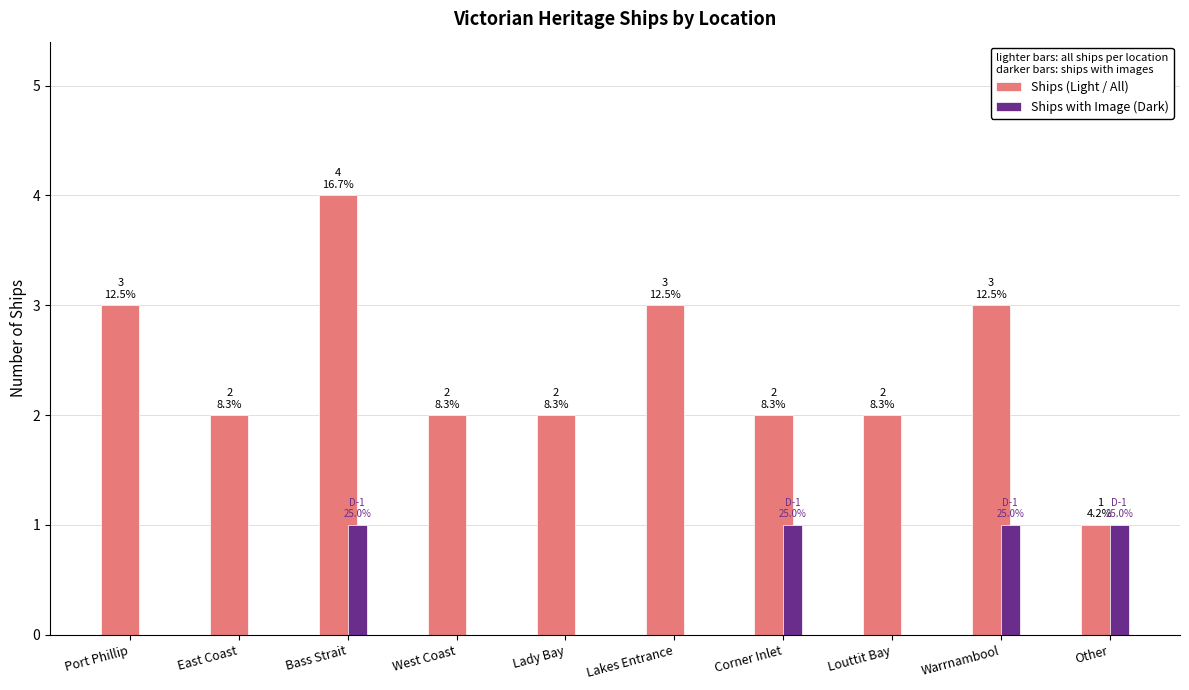

What are all the series names shown in the legend?

Ships (Light / All), Ships with Image (Dark)